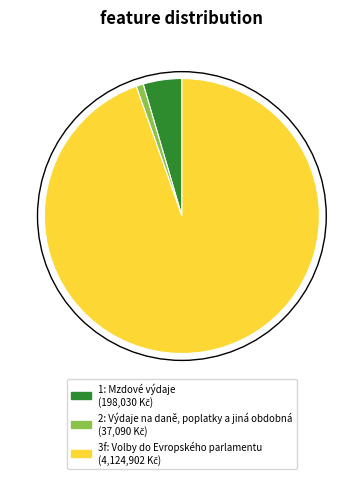

Is there a majority slice in this chart?

Yes